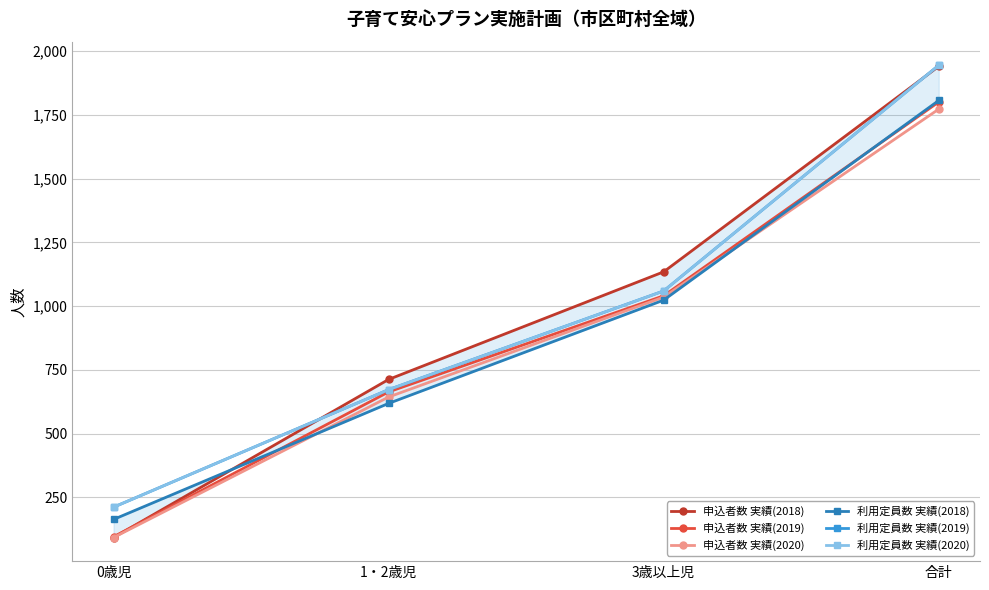

What is the sum of the 利用定員数 実績(2018) values at 0歳児 and 3歳以上児?

1188